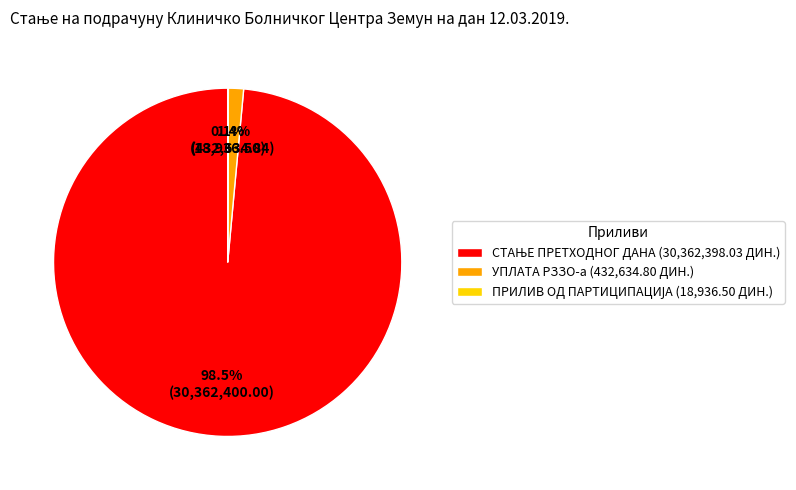

Does УПЛАТА РЗЗО-а (432,634.80 ДИН.) account for over 50% of the chart?

No